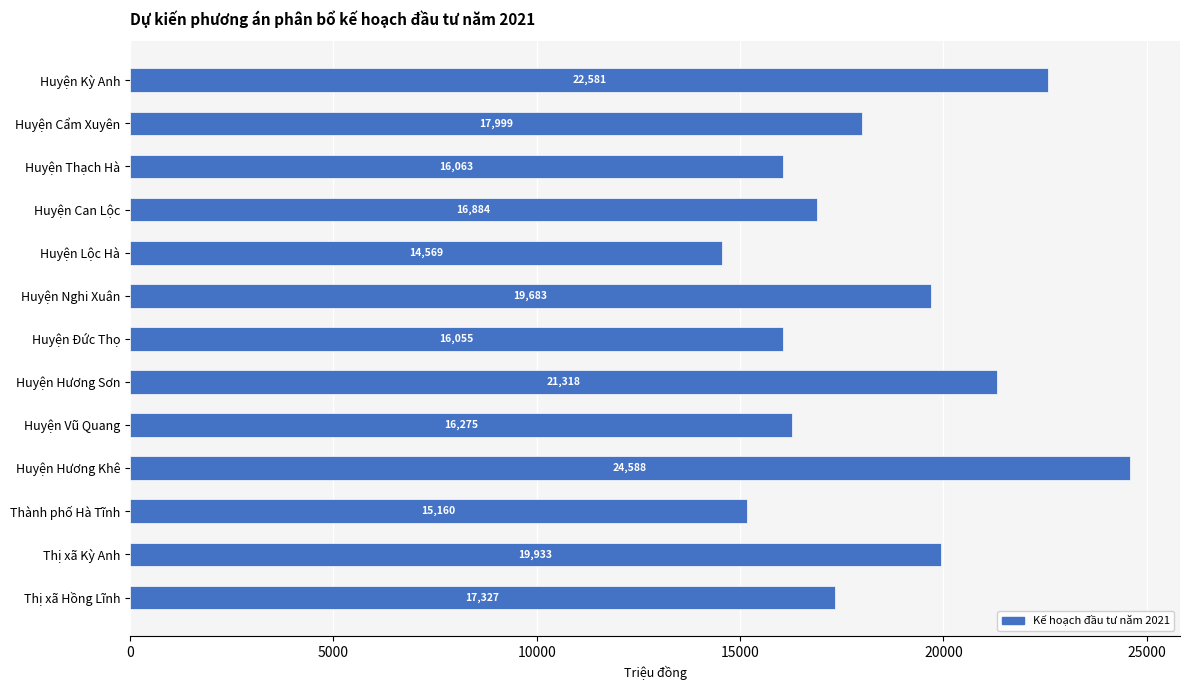

Is it true that the value at Thị xã Hồng Lĩnh is 17327.5?

True